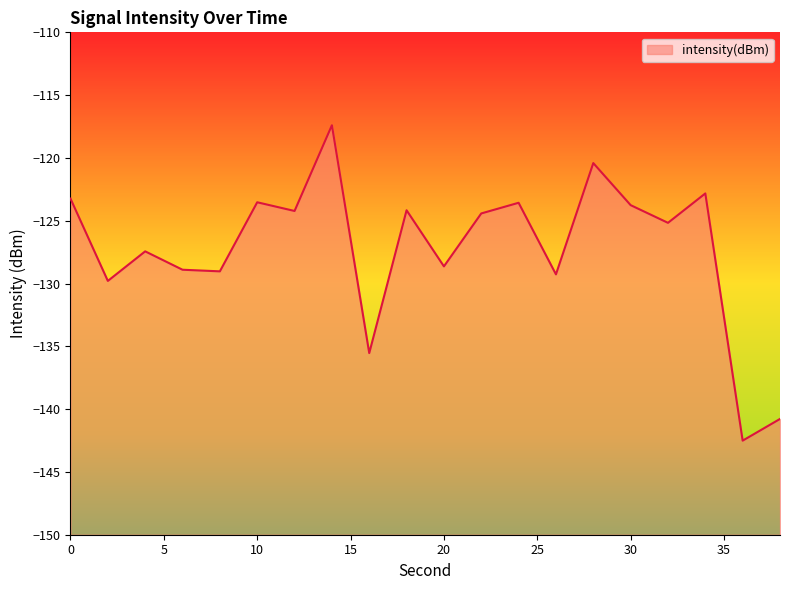

True or false: the data shows -129.3 at 26.

True